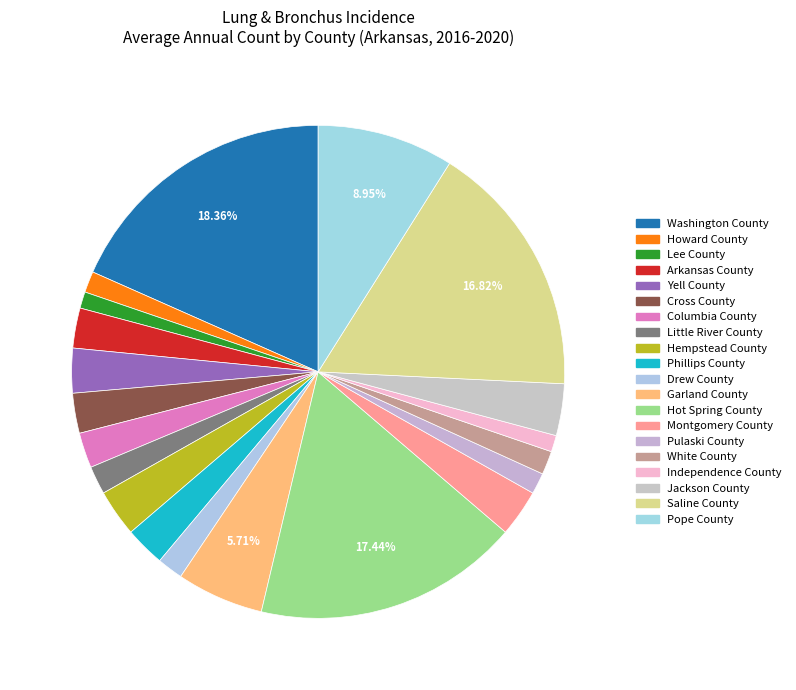

What percentage do Drew County and Hot Spring County together represent?

19.1%